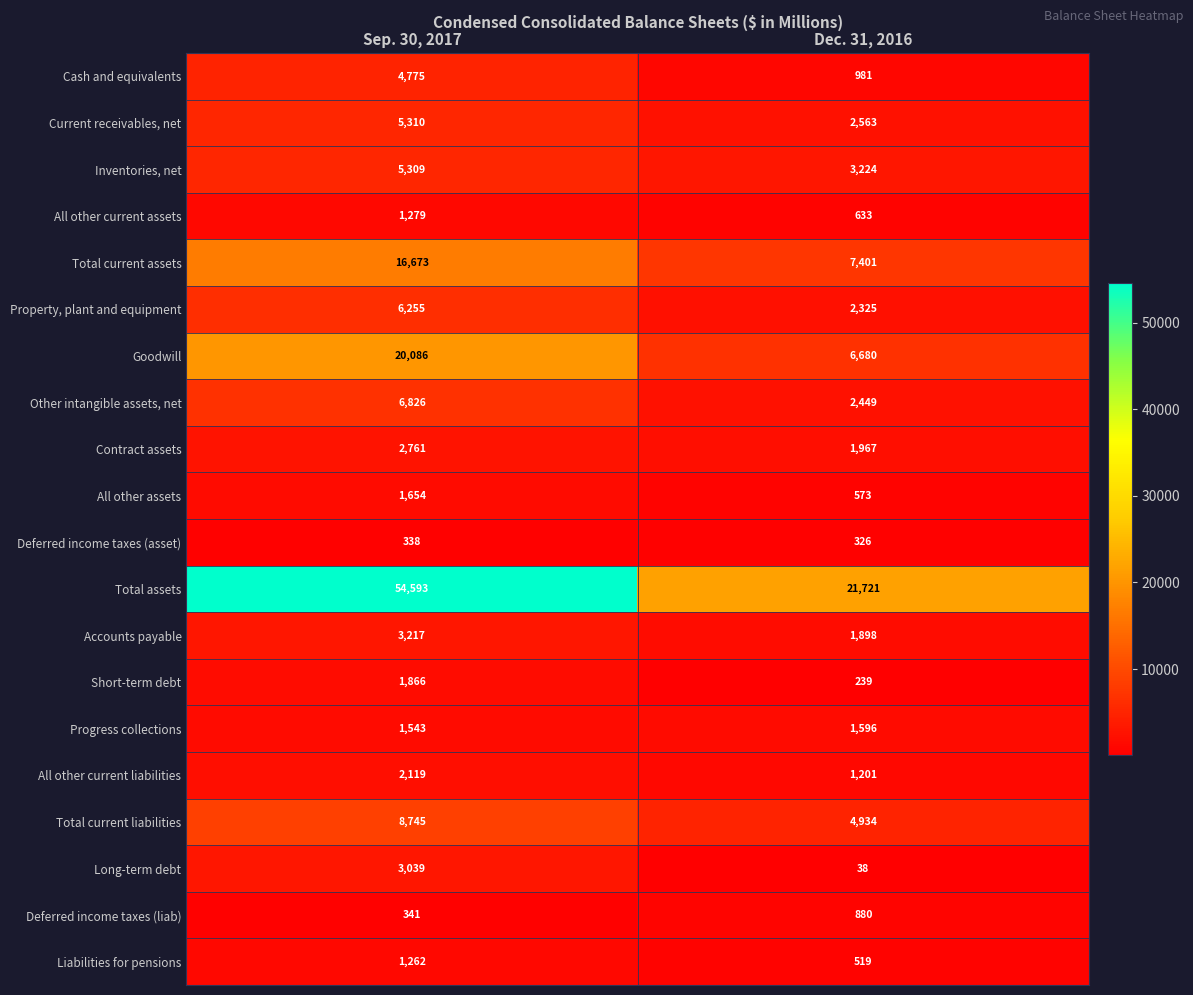

Is it true that Current receivables, net equals 2563 at Dec. 31, 2016?

True